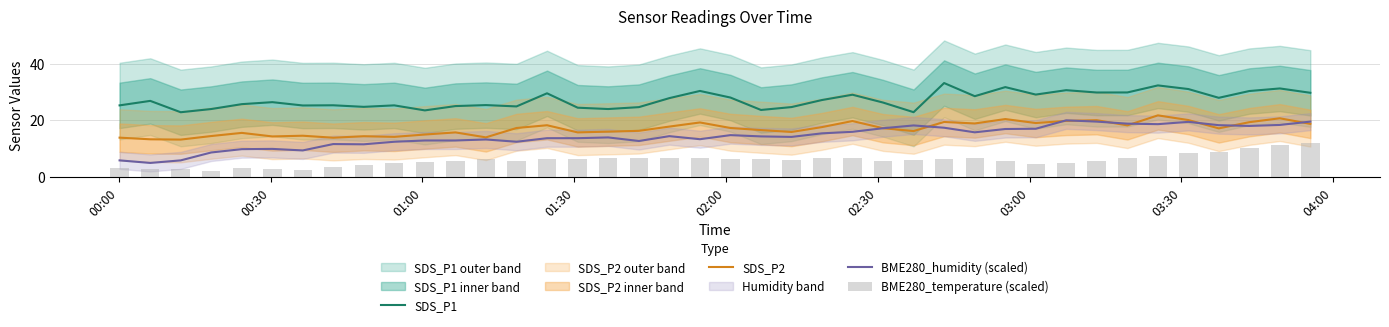

True or false: SDS_P1 and BME280_humidity (scaled) cross at least once.

False